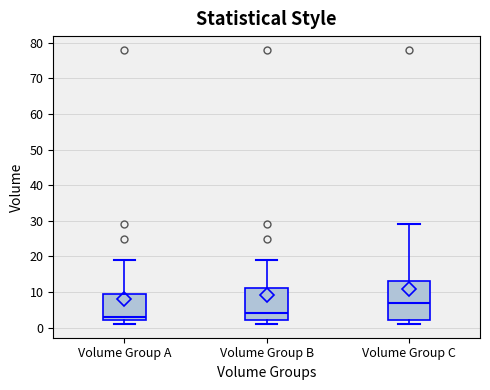

Reading left to right, transcribe this box plot: for each box, give where its median line is, the range the box spans, and where its two whiskers end, as read against the y-axis. The values are not printed on the chart, so give them approximately, as read against the axis.

Volume Group A: median 3, box 2 to 10, whiskers 1 to 19
Volume Group B: median 4, box 2 to 11, whiskers 1 to 19
Volume Group C: median 7, box 2 to 13, whiskers 1 to 29